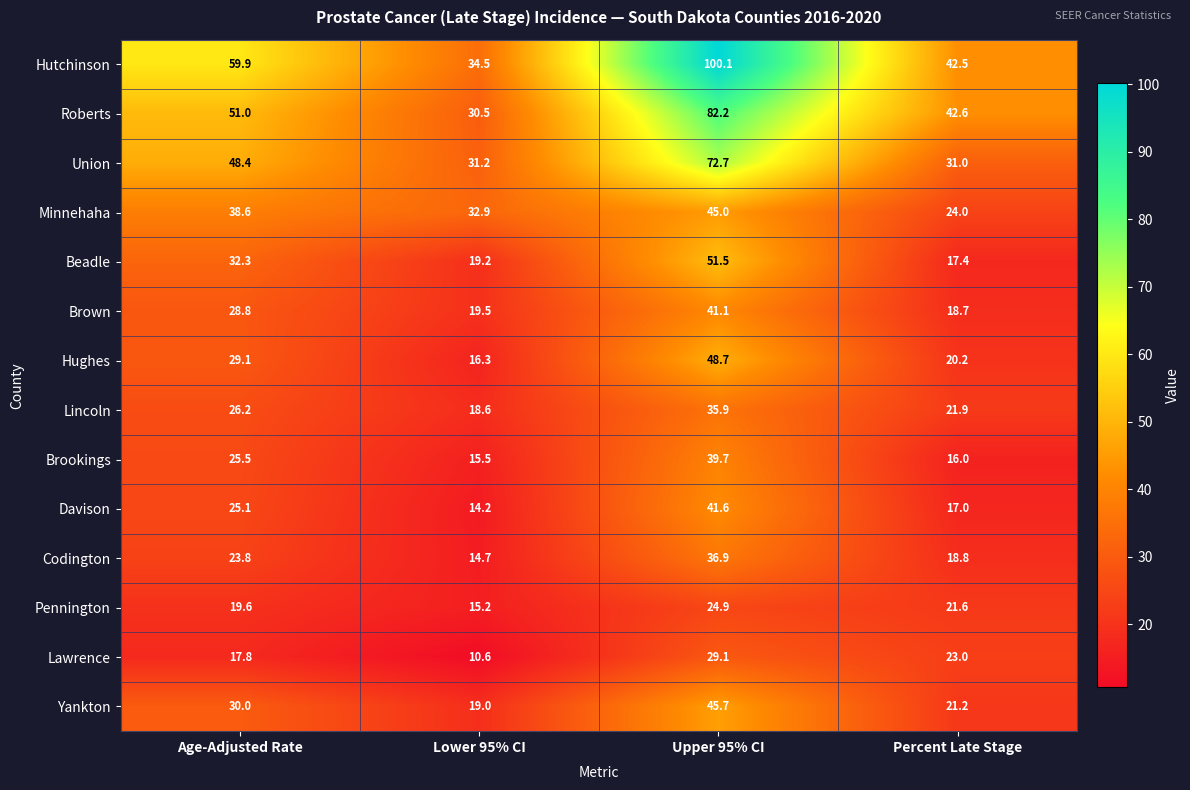

Which series changed the most between Upper 95% CI and Percent Late Stage?

Hutchinson